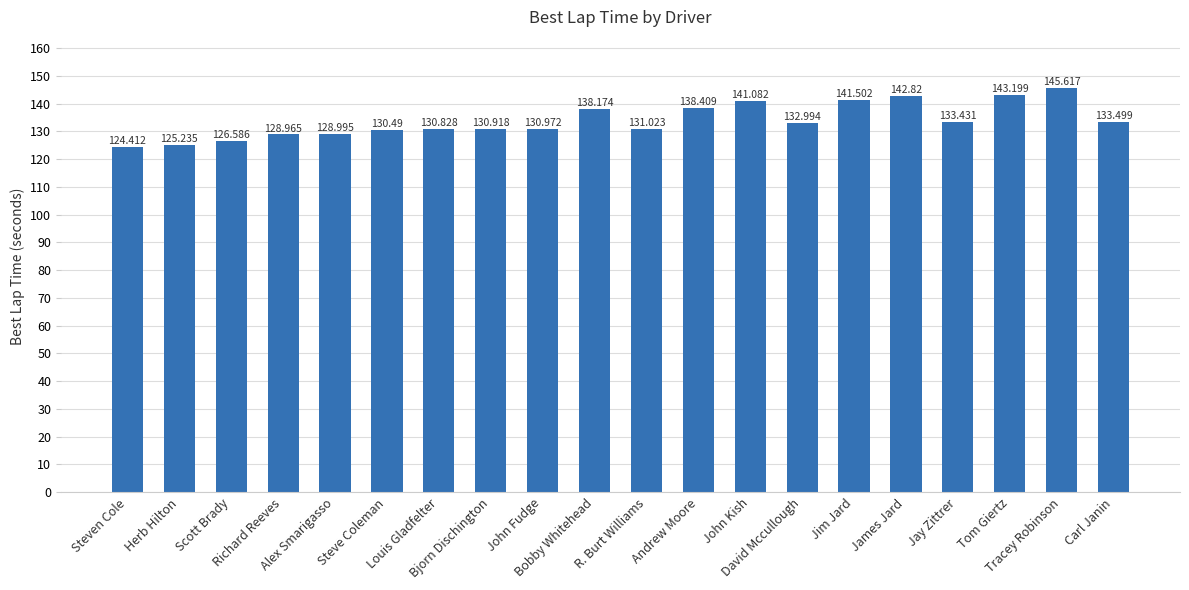

What is the minimum value shown in the chart?

124.4